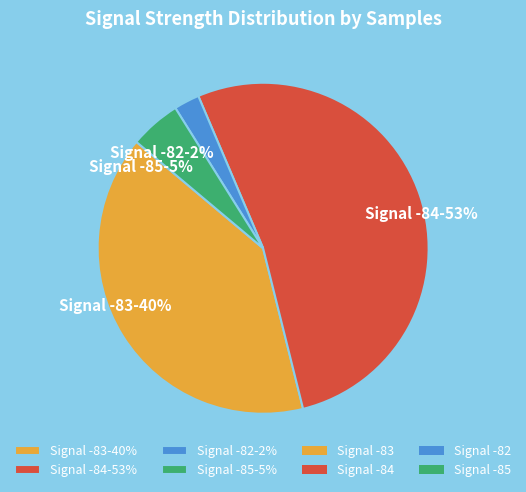

Between Signal -82-2% and Signal -83-40%, which is larger?

Signal -83-40%